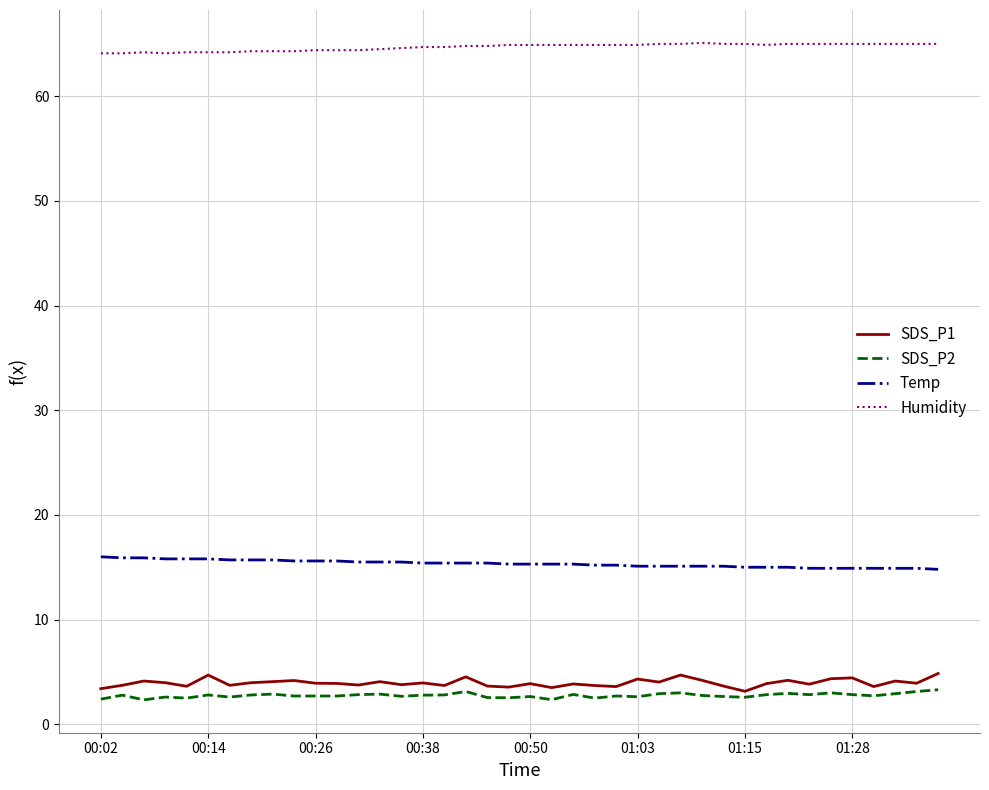

What is the maximum value shown in the chart?

65.1